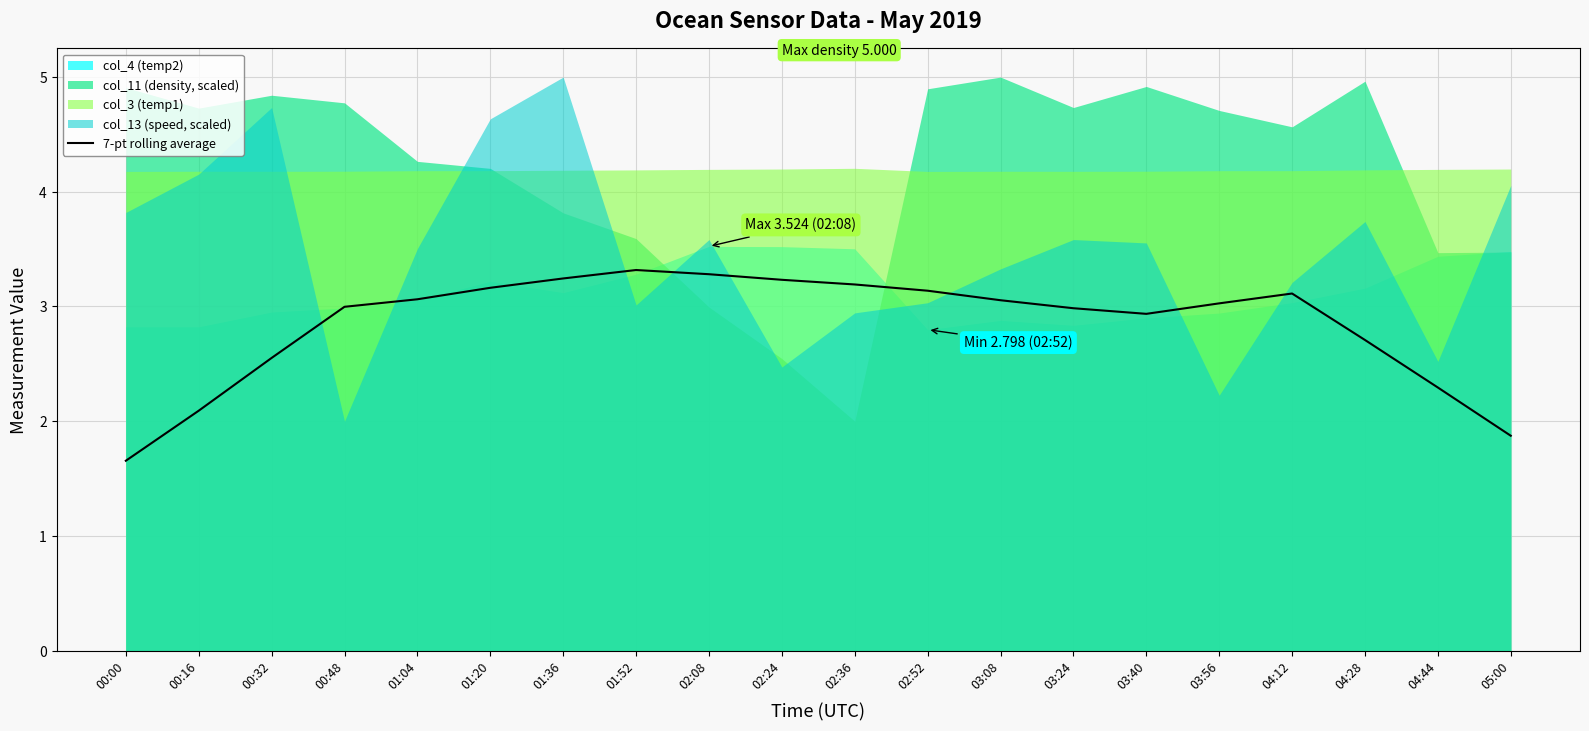

The 7-pt rolling average series shows 3.2 at 02:36. True or false?

True